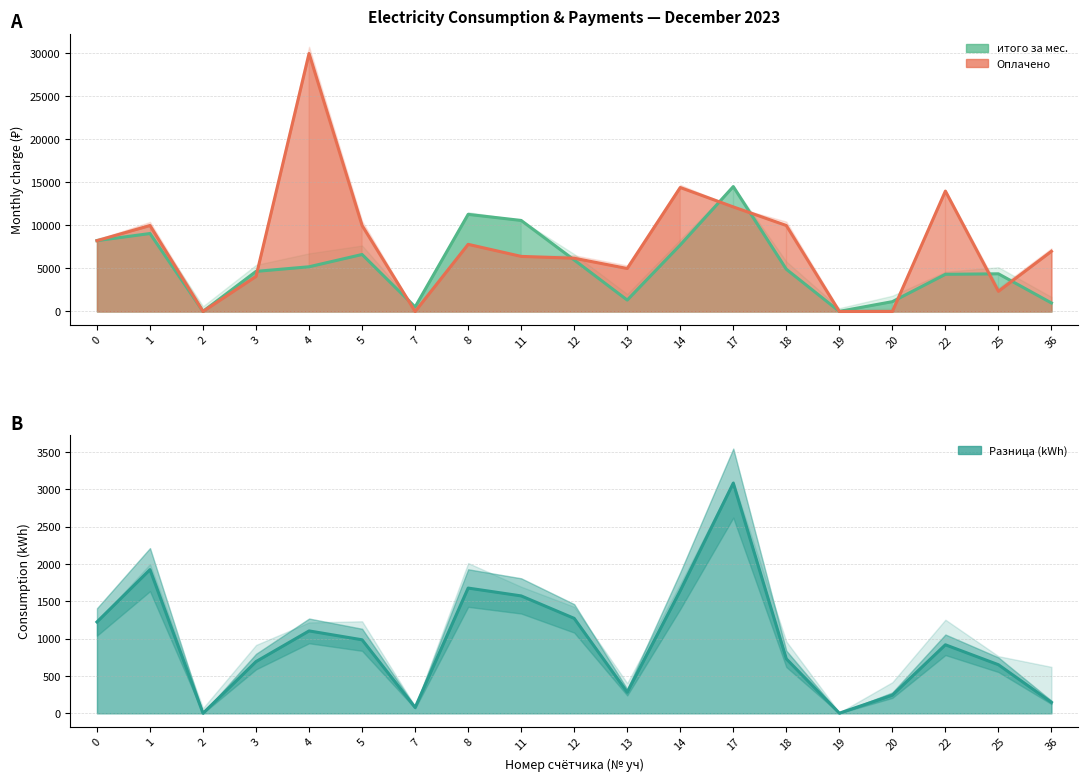

Reading left to right, extract all data points from this chart.

Разница: 0=1224.0	1=1925.0	2=1.0	3=693.0	4=1104.0	5=985.0	7=78.0	8=1678.0	11=1573.0	12=1272.0	13=282.0	14=1643.0	17=3084.0	18=730.0	19=2.0	20=243.0	22=918.0	25=651.0	36=147.0
итого за мес.: 0=8237.5	1=9066.8	2=6.7	3=4663.9	4=5199.8	5=6629.1	7=524.9	8=11292.9	11=10586.3	12=5991.1	13=1328.2	14=7738.5	17=14525.6	18=4912.9	19=13.5	20=1144.5	22=4323.8	25=4381.2	36=989.3
Оплачено: 0=8237.5	1=10000.0	2=0.0	3=4079.0	4=30000.0	5=10000.0	7=0.0	8=7807.0	11=6407.0	12=6193.6	13=5000.0	14=14414.6	17=12161.2	18=10000.0	19=0.0	20=0.0	22=14000.0	25=2346.6	36=7000.0